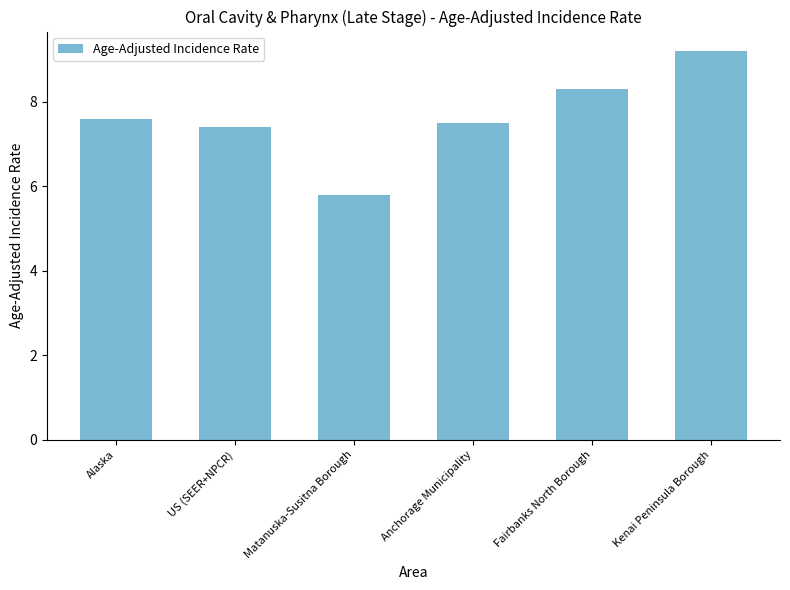

What is the value of the 3rd bar from the left?

5.8